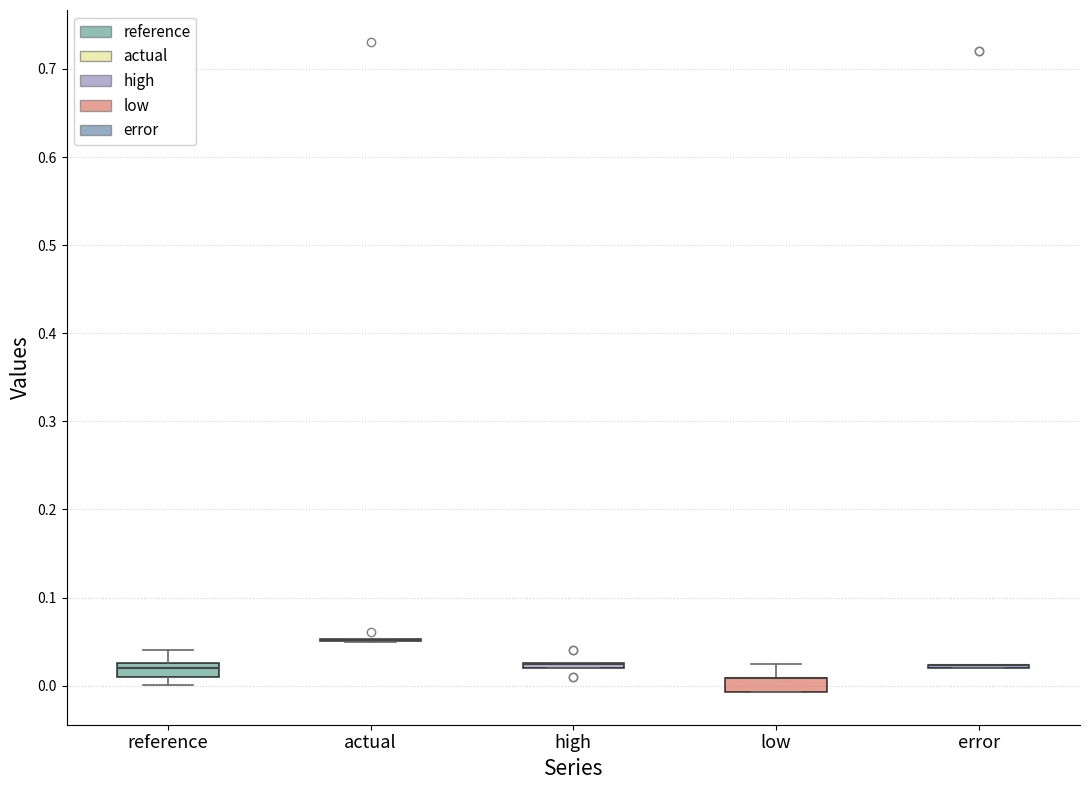

Where is the lower edge of the box for low on the y-axis? The values are not printed on the chart, so give them approximately, as read against the axis.

-0.01